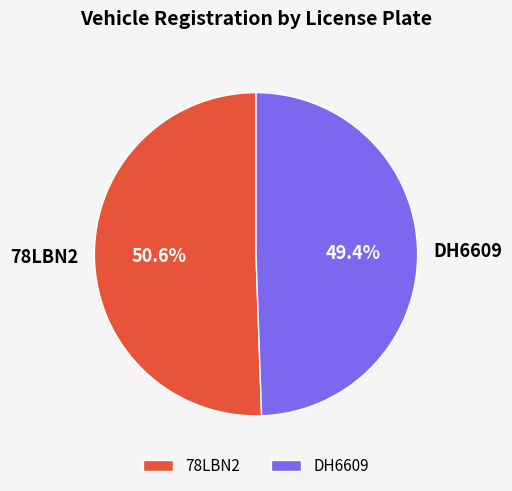

To the nearest percent, what portion does 78LBN2 represent?

51%